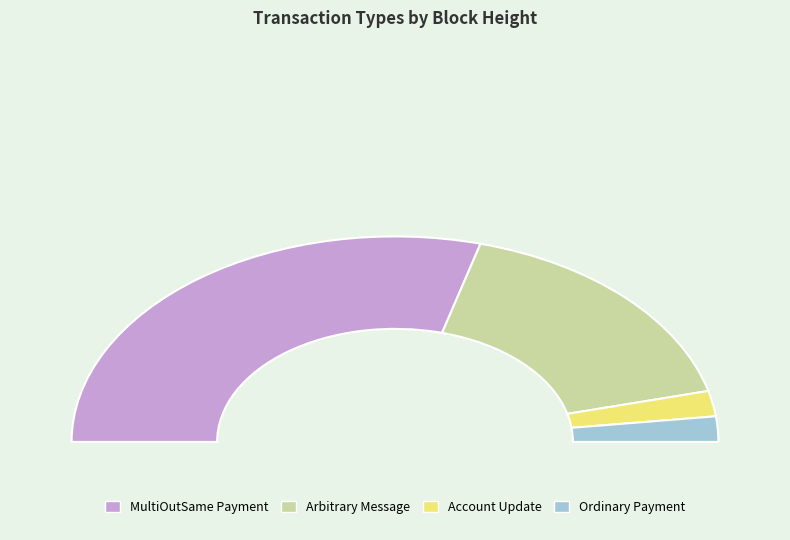

To the nearest percent, what is the difference between the Arbitrary Message and Account Update slice percentages?

30%